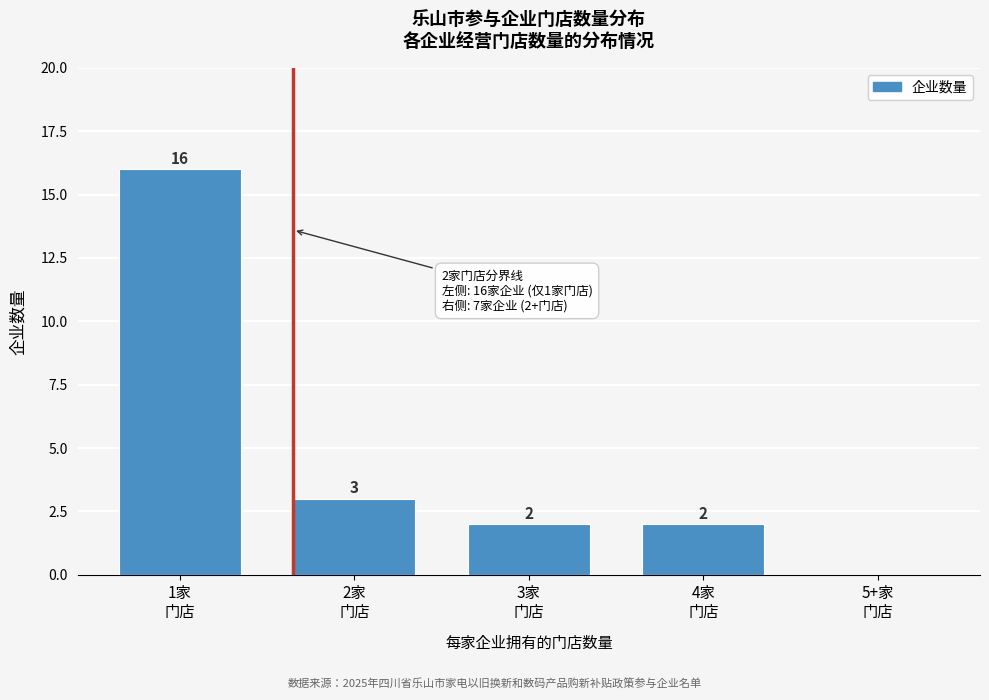

What is the sum of all values?

23